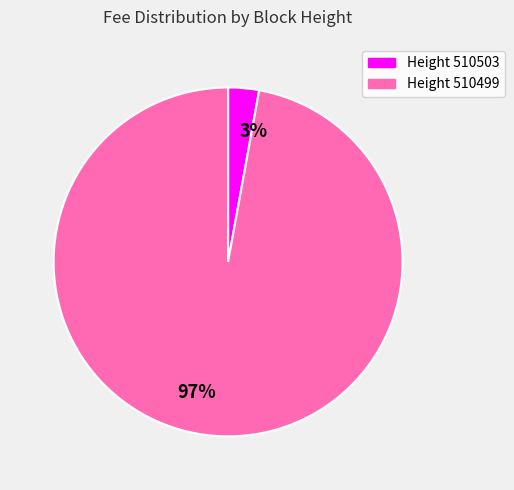

To the nearest percent, what percentage of the pie is 97%?

97%